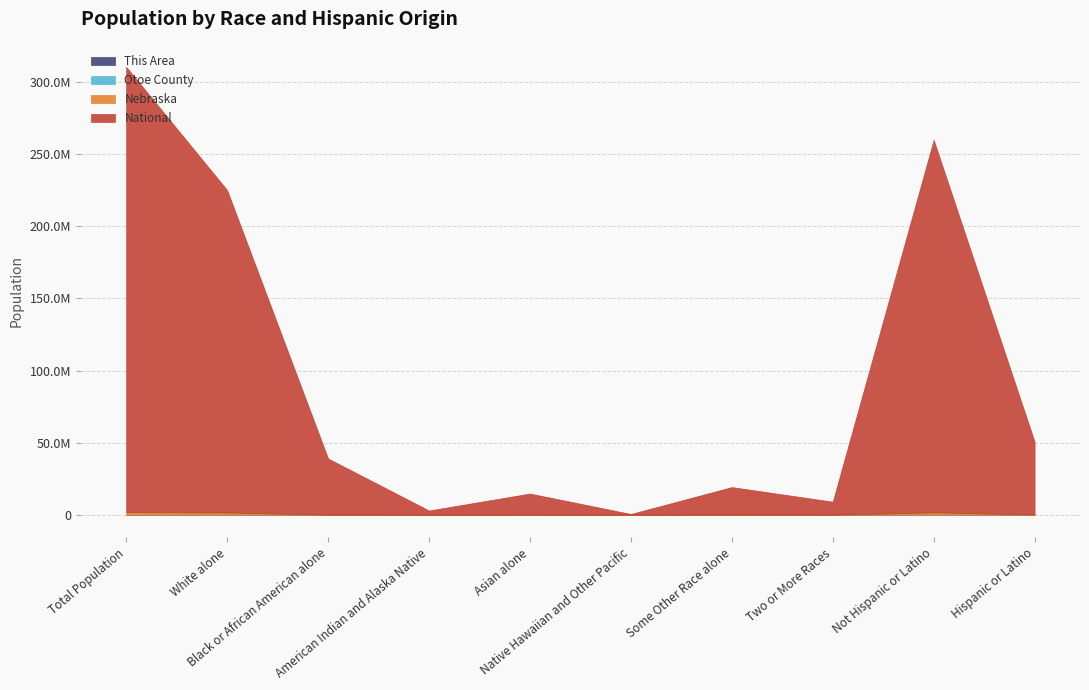

Reading left to right, list all the values displayed in this chart.

This Area: 171	169	1	0	1	0	0	0	168	3
Otoe County: 15740	14932	75	46	68	18	422	179	14838	902
Nebraska: 1826341	1572838	82885	18427	32293	1279	79109	39510	1658936	167405
National: 308745538	223553265	38929319	2932248	14674252	540013	19107368	9009073	258267944	50477594